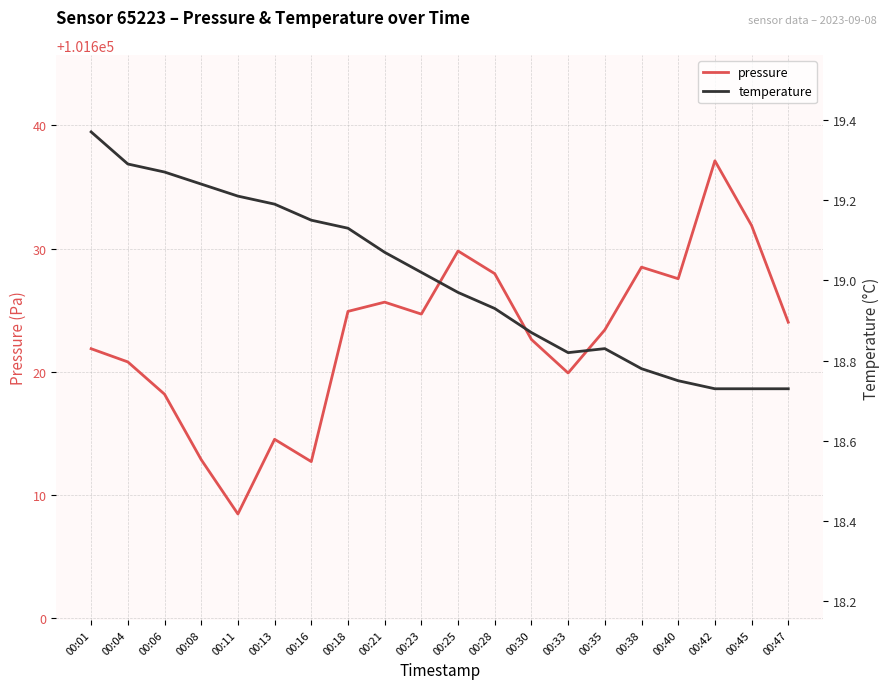

True or false: temperature has a value of 19.1 at 00:21.

True